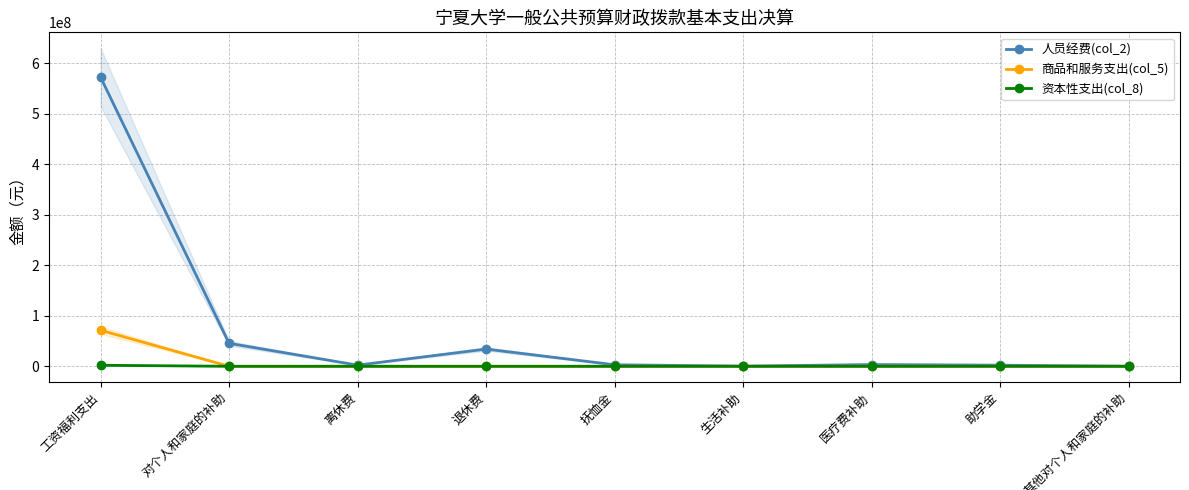

The value of 资本性支出(col_8) at 工资福利支出 is 2037856.9. True or false?

True